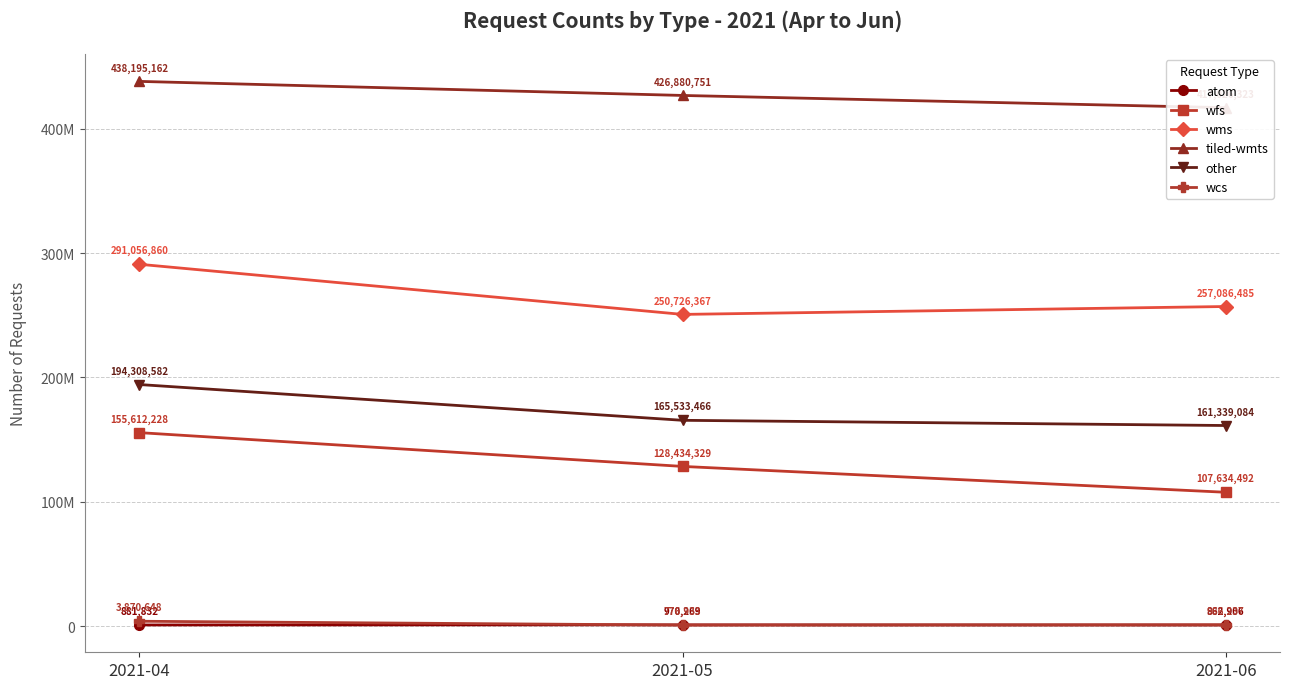

What is the sum of the atom values at 2021-06 and 2021-04?

1744738